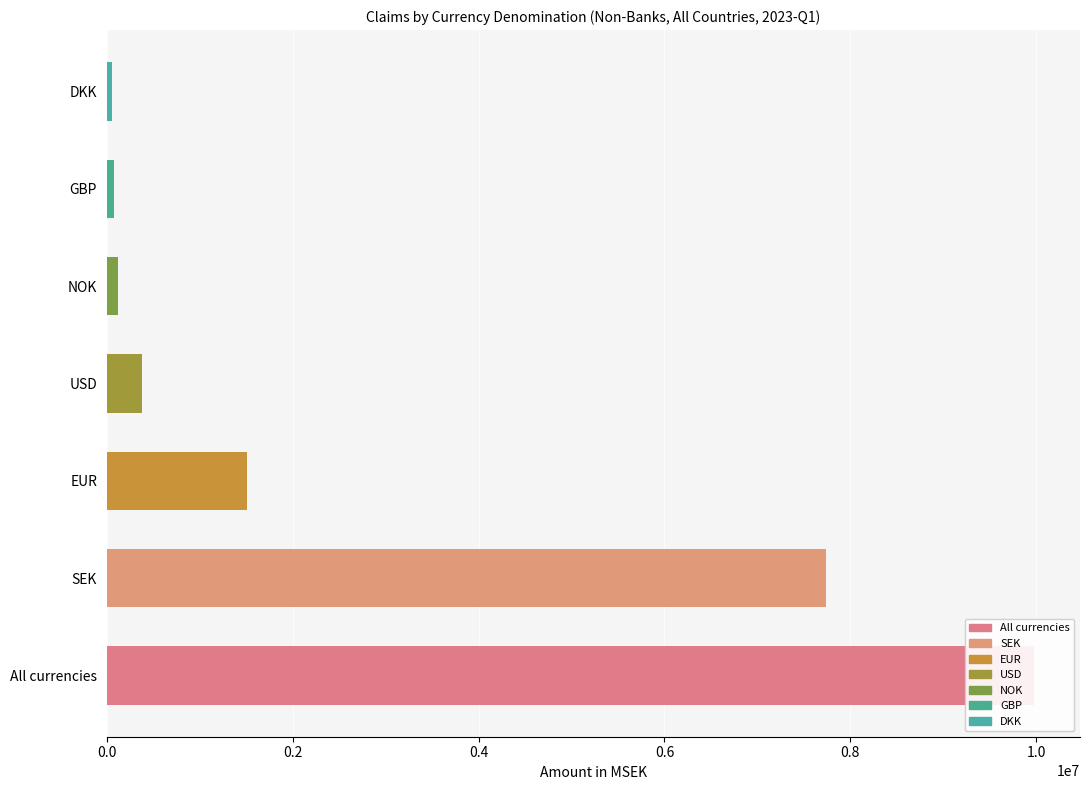

Reading left to right, extract all data points from this chart.

All currencies=9971662.5	SEK=7734929.0	EUR=1511929.1	USD=380789.1	NOK=121115.5	GBP=83229.5	DKK=58248.5